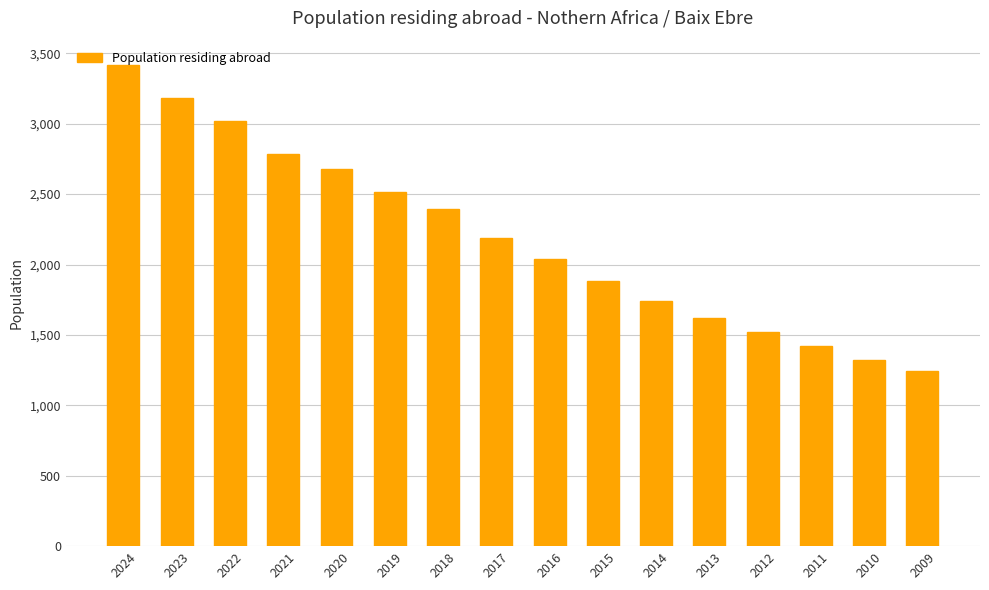

The chart shows a value of 1866 at 2009. True or false?

False